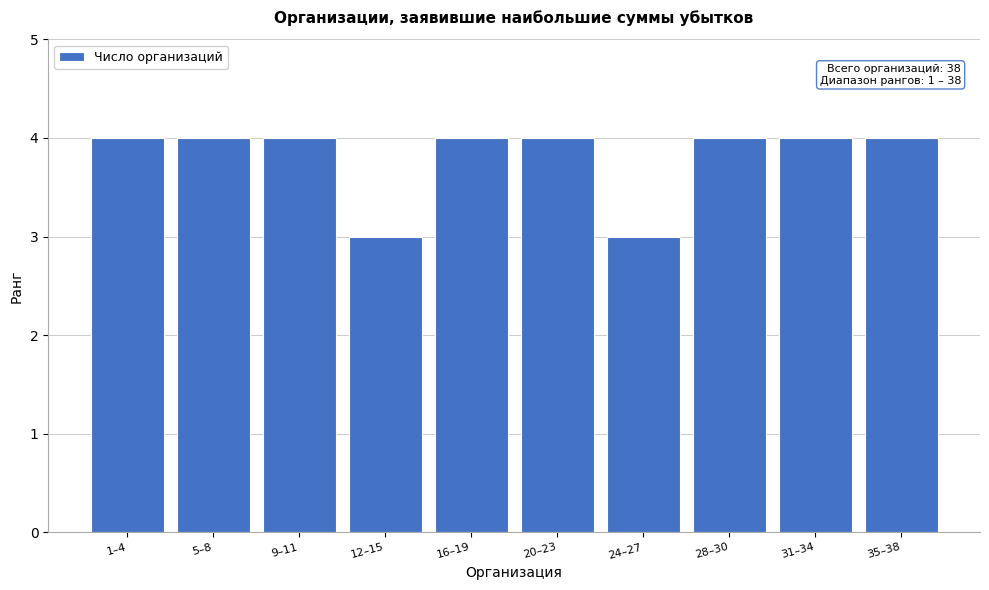

Reading left to right, list all the values displayed in this chart.

4	4	4	3	4	4	3	4	4	4